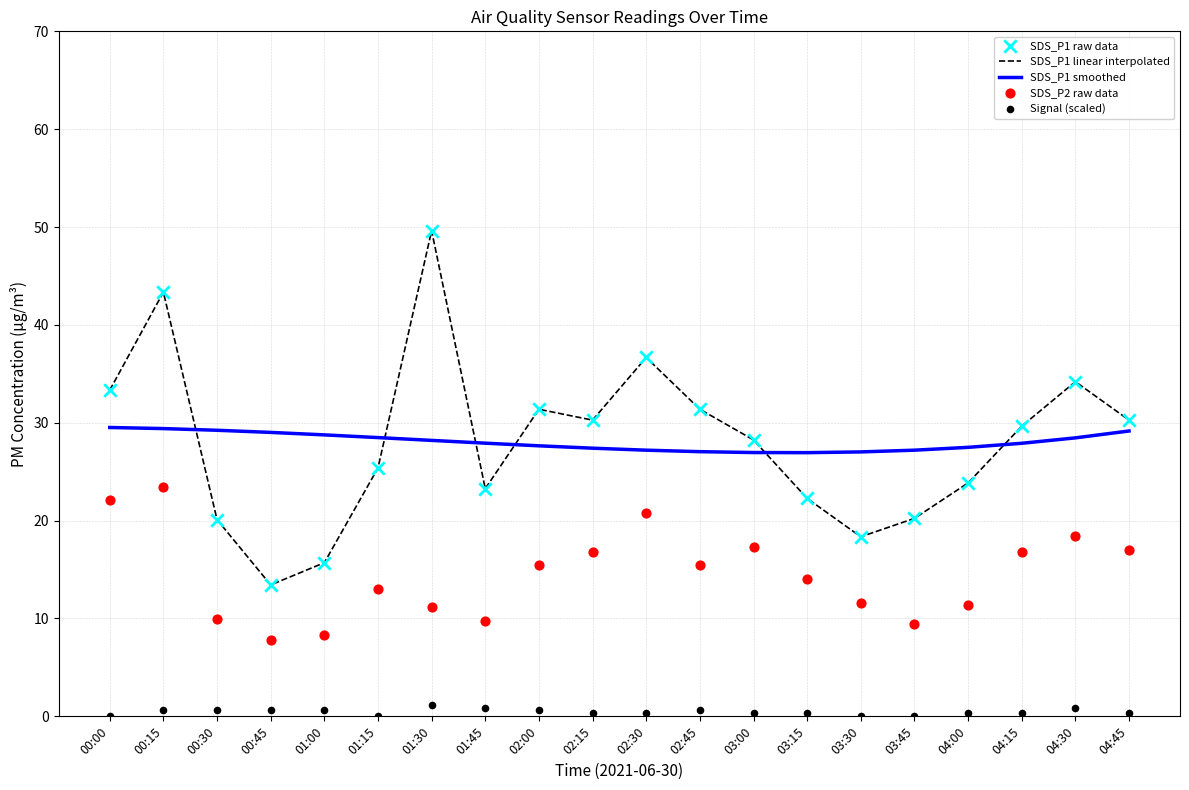

At how many categories does at least one series exceed 27?

19